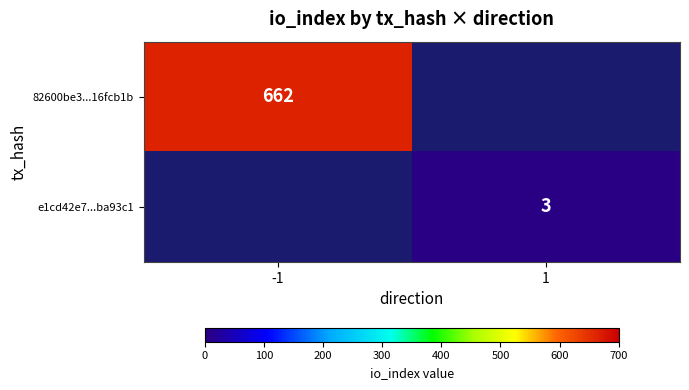

True or false: 82600be3...16fcb1b has a value of 896 at -1.

False